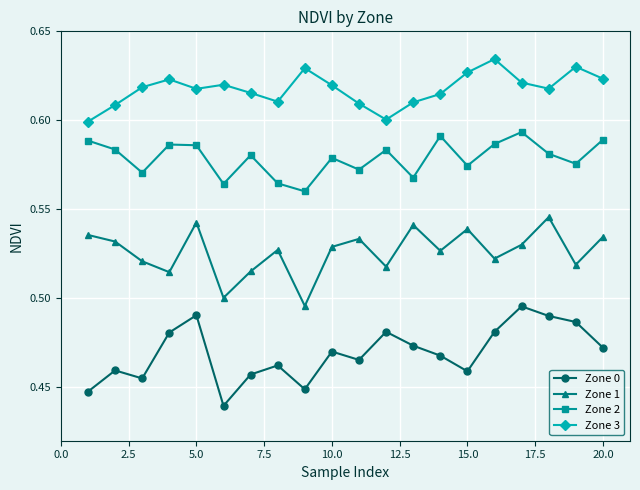

Which series has the largest total across all categories?

Zone 3